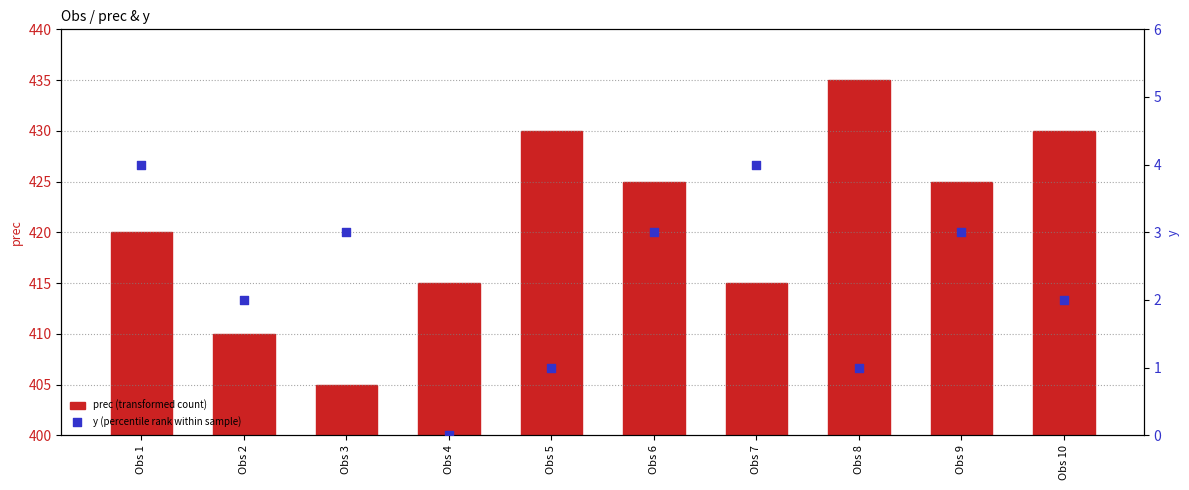

What is the total value across all series at Obs 5?

431